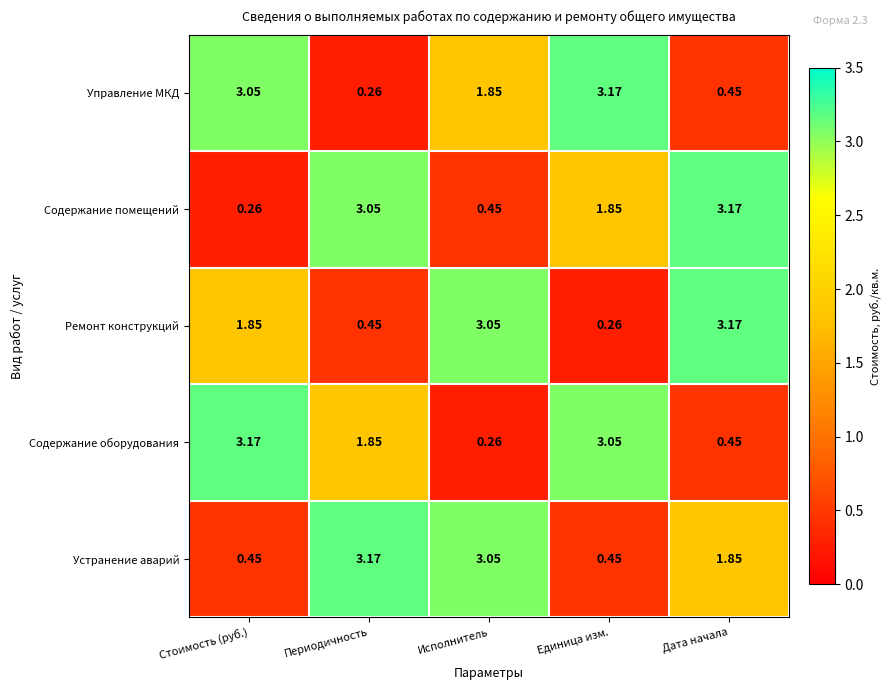

At which label does Содержание оборудования reach its peak?

Стоимость (руб.)